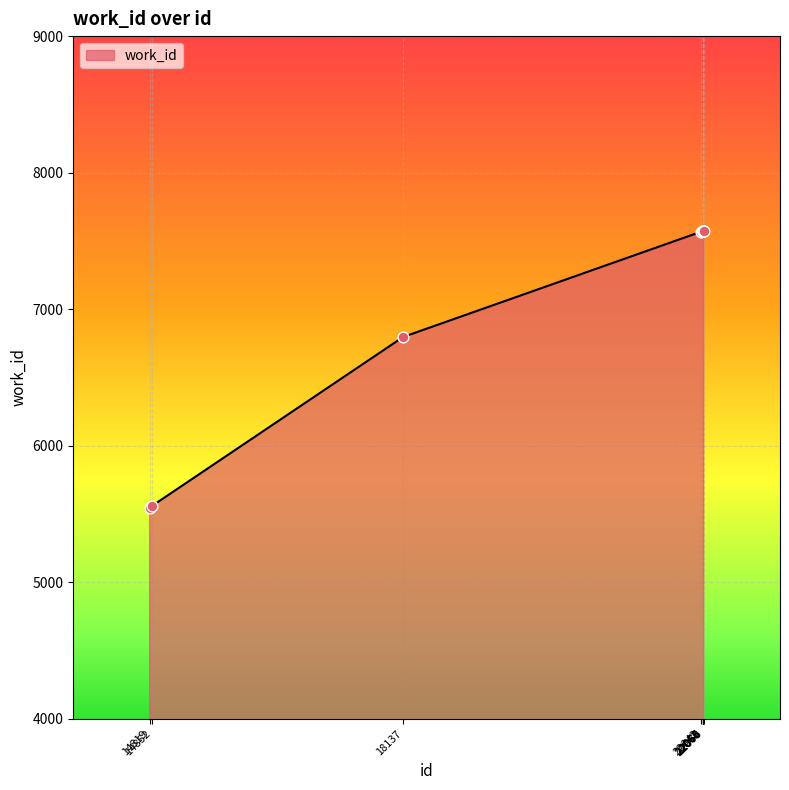

What is the ratio of the value at 22070 to the value at 22065?

1.0